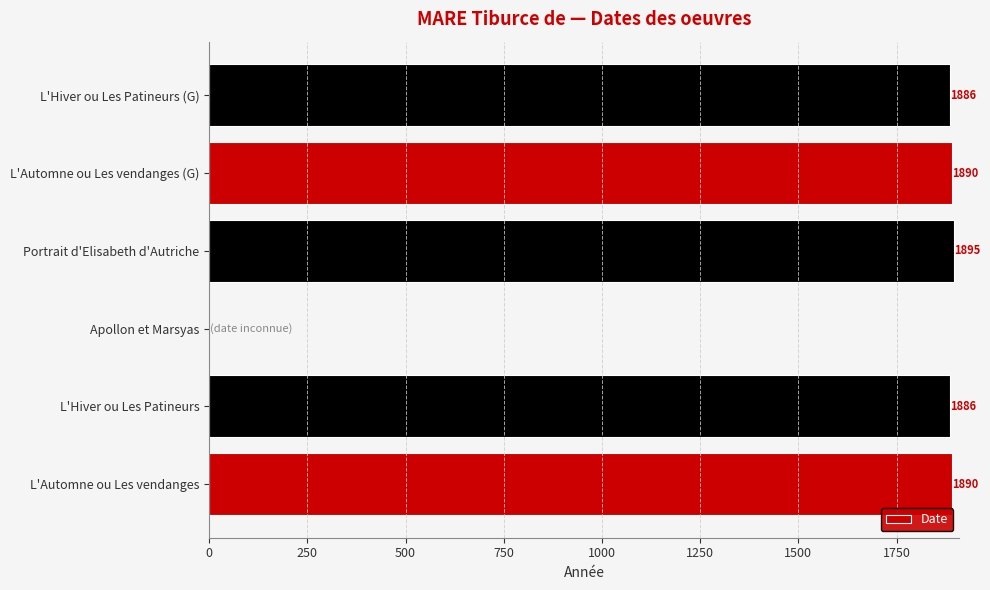

What is the sum of all values?

9447